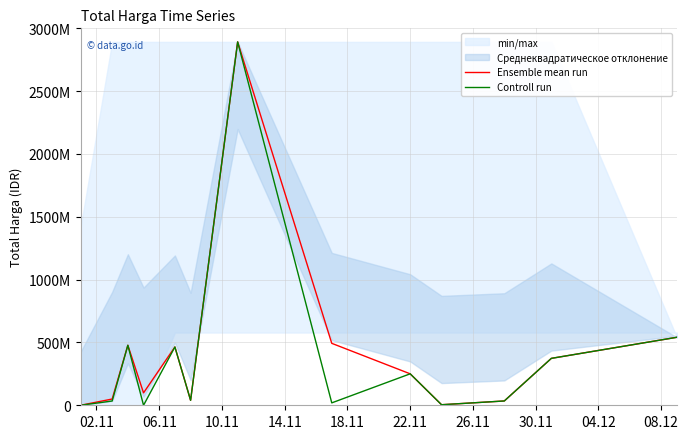

Reading right to left, transcribe all the data shown in this chart.

Ensemble mean run: 541071000	373404000	34292000	4350000	250350000	493000000	2892122000	39440000	464002100	98772570	477600000	49730040	333600
Controll run: 541071000	373404000	34292000	4350000	250350000	19175000	2892122000	39440000	464002100	78000	477600000	34000000	333600